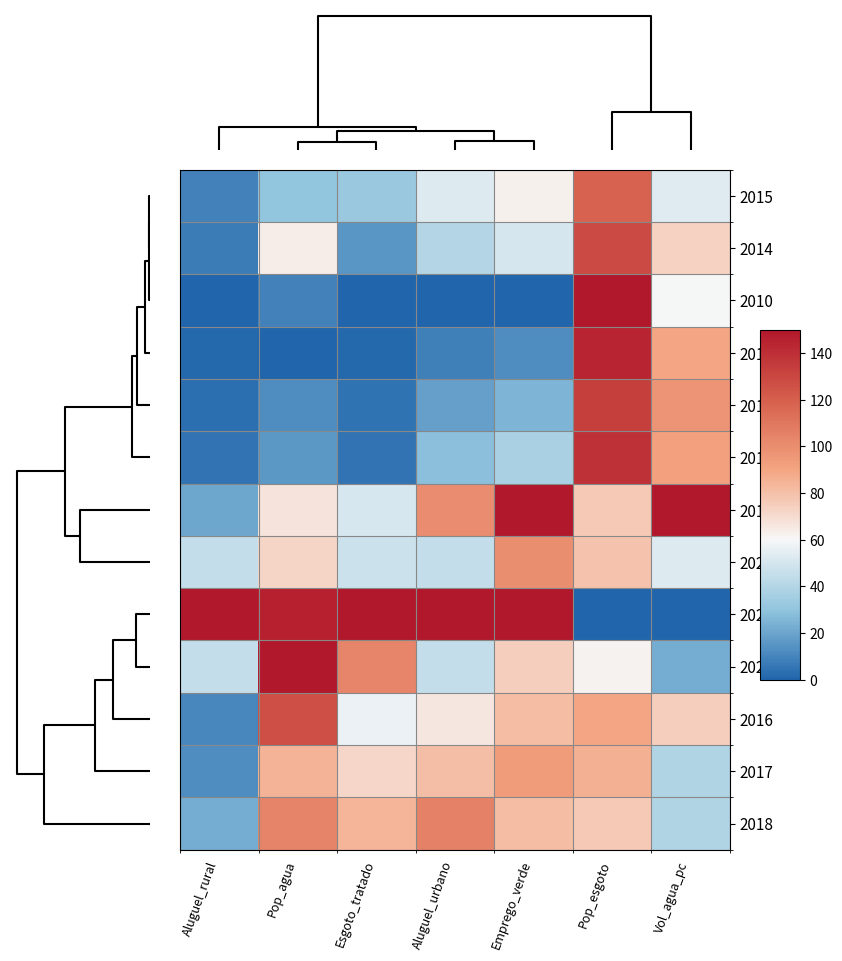

At which category does the chart reach its minimum across all series?

Aluguel_rural